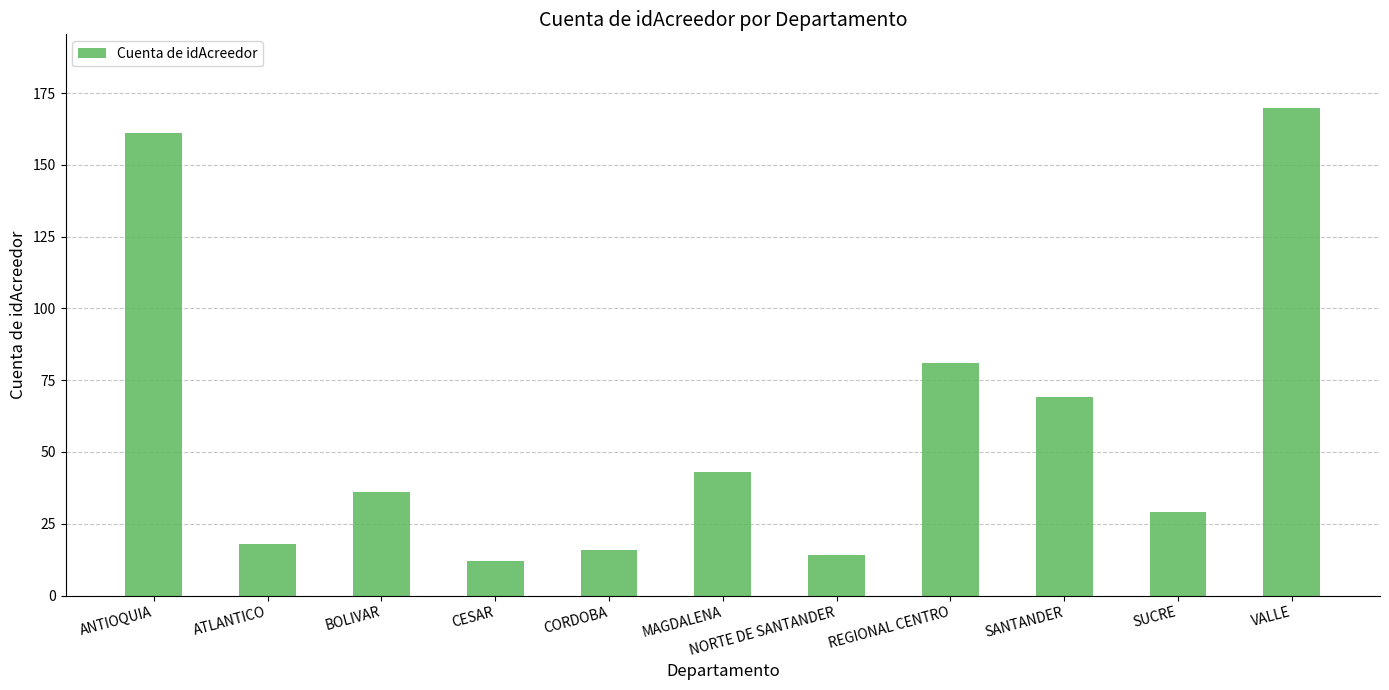

Is it true that the value at SUCRE is 29?

True